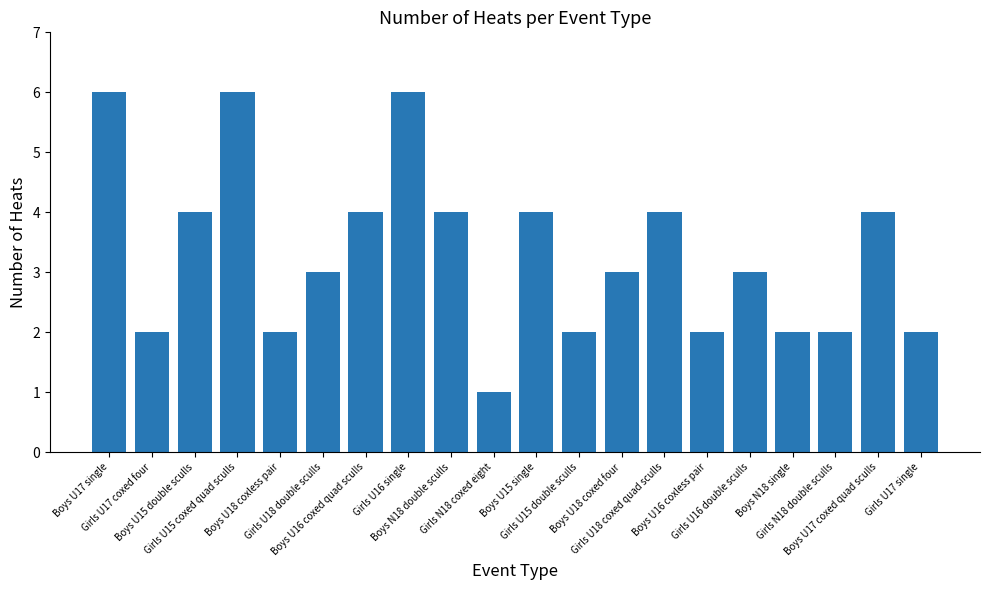

What is the sum of the values at Boys U18 coxed four and Girls U16 double sculls?

6